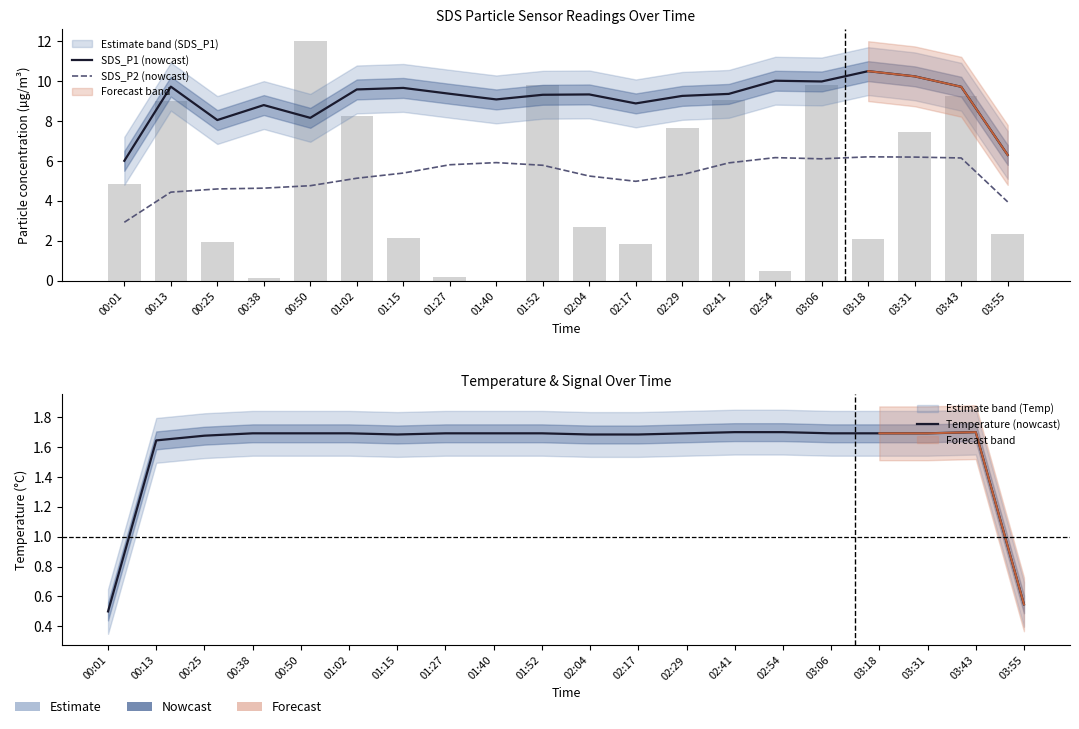

Between 03:31 and 03:18, which is larger?

03:18